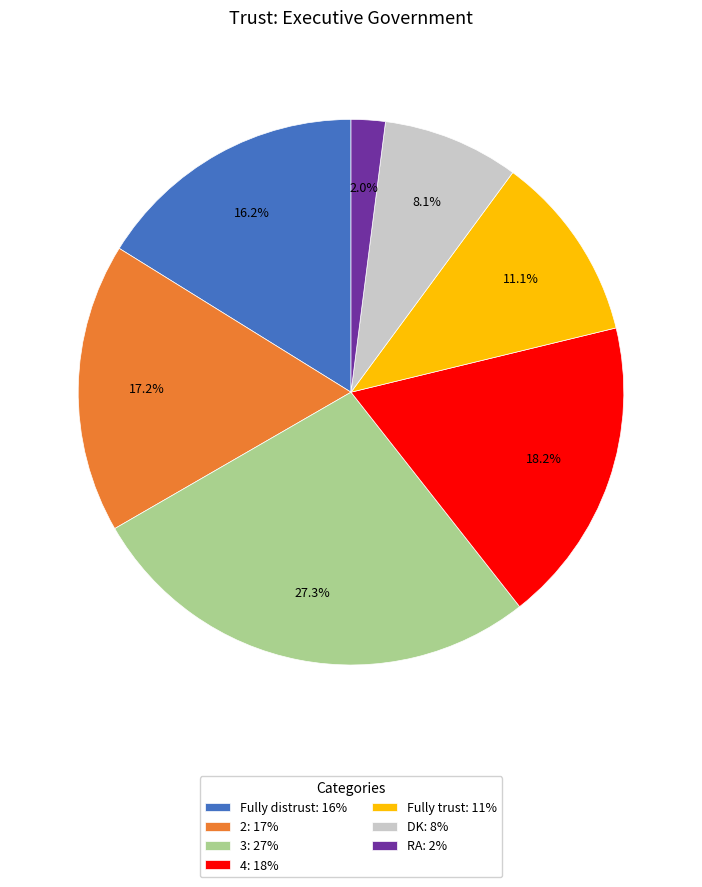

Rank the categories by value from highest to lowest.

3, 4, 2, Fully distrust, Fully trust, DK, RA